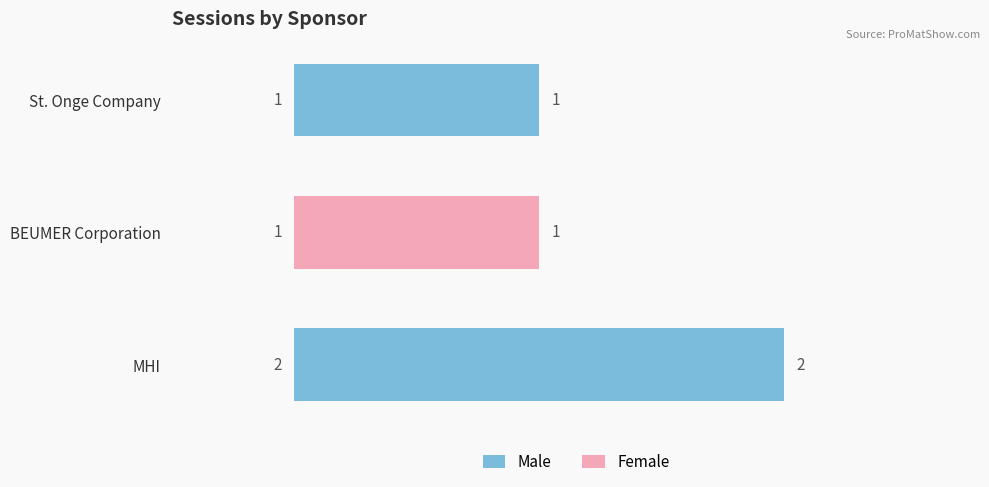

How many values are between 1 and 2?

3